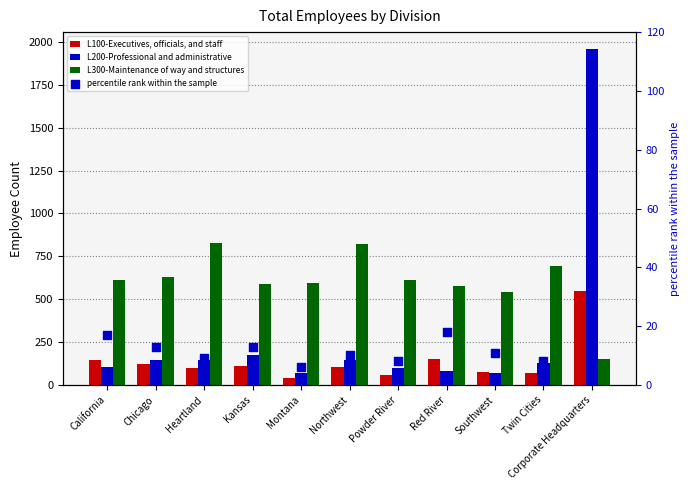

Which series reaches the minimum Y coordinate?

percentile rank within the sample